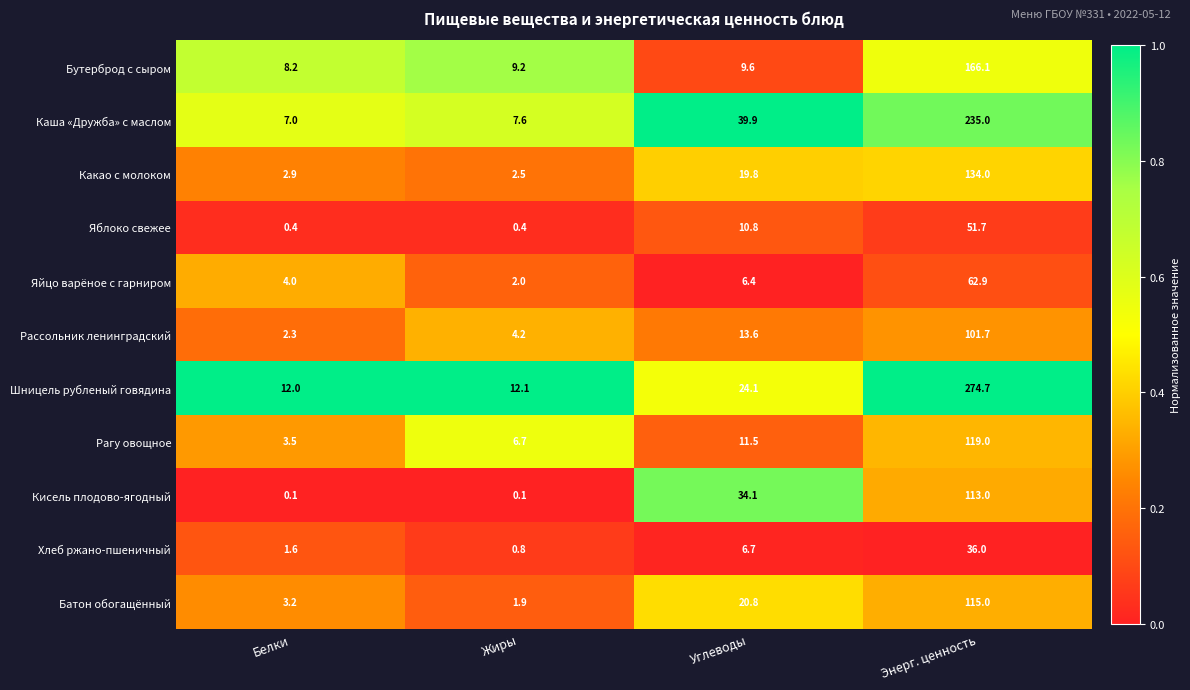

Which series has the largest total across all categories?

Шницель рубленый говядина